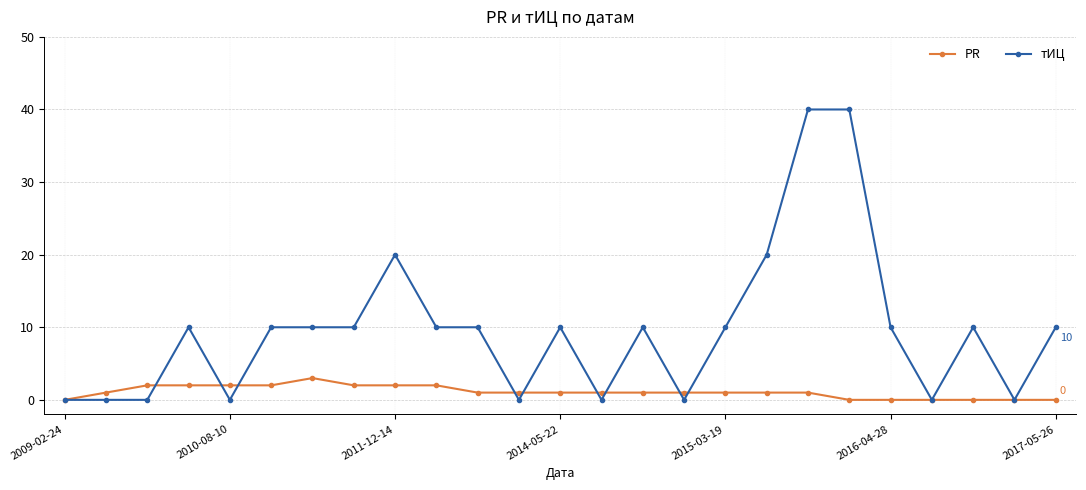

Which series has the widest spread of values?

тИЦ